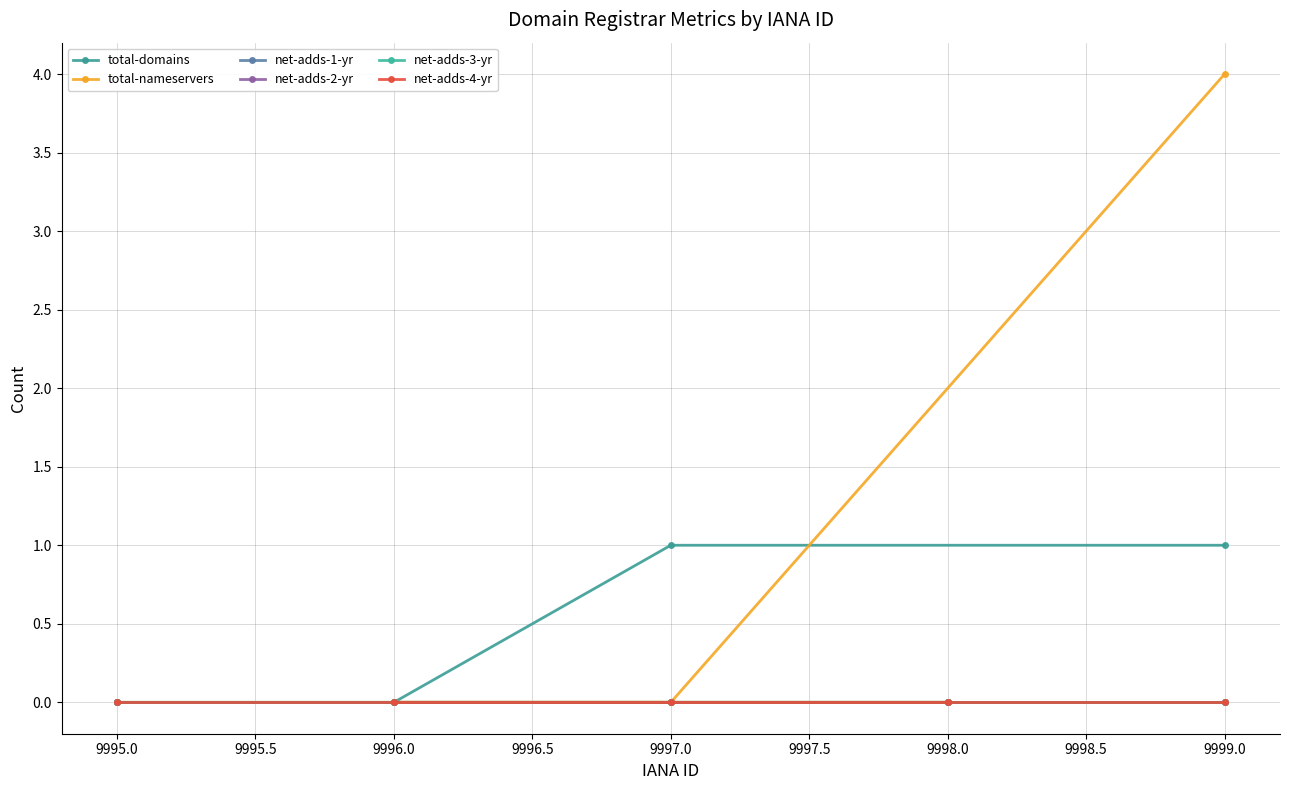

True or false: total-domains has a value of -1 at 9995.0.

False